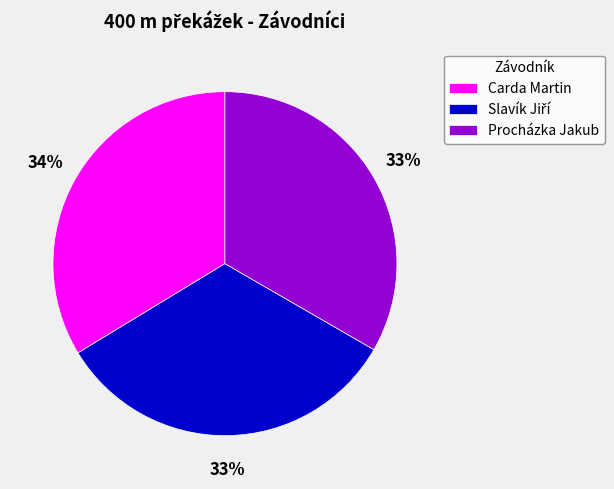

Is it true that Procházka Jakub is 25% of the pie?

False